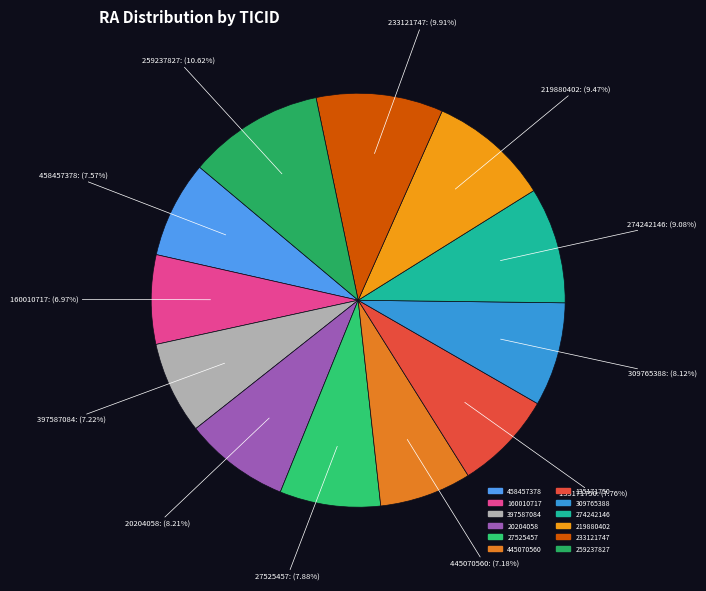

What is the ratio of the value at 20204058 to the value at 27525457?

1.0